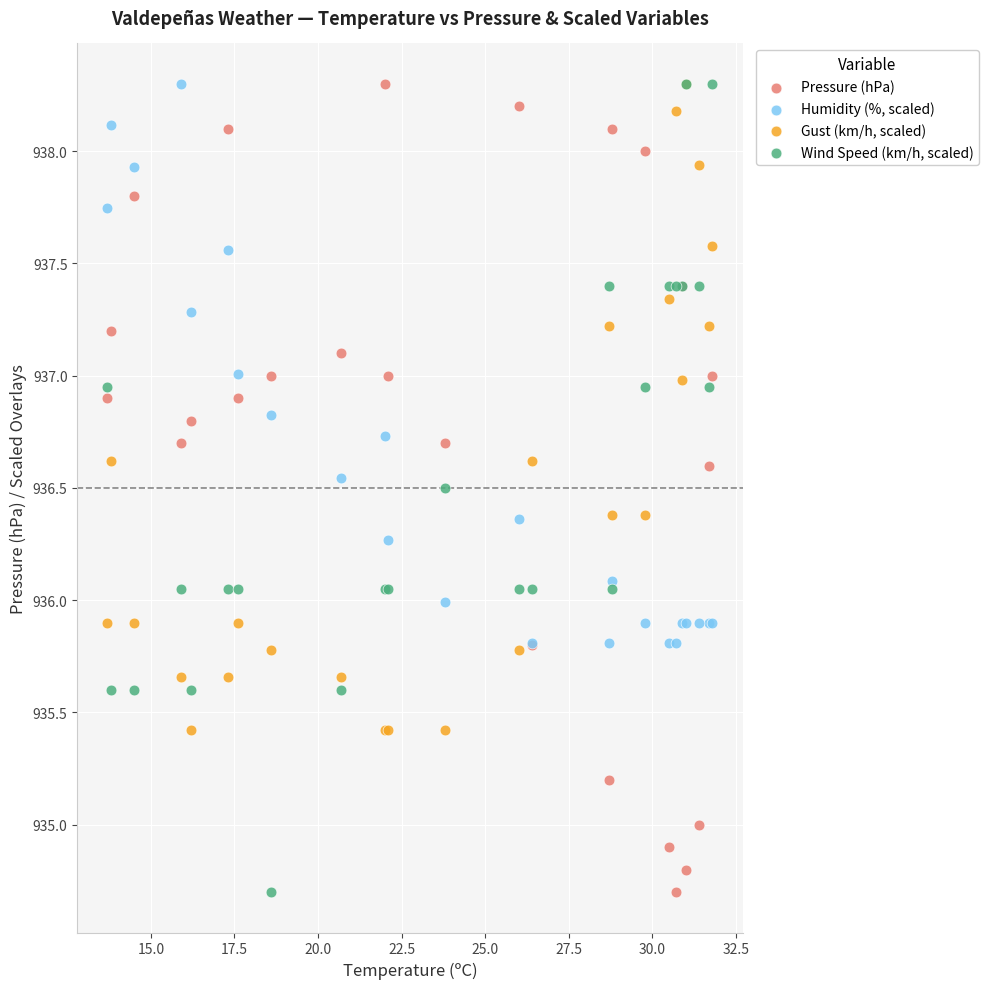

What are all the series names shown in the legend?

Pressure (hPa), Humidity (%, scaled), Gust (km/h, scaled), Wind Speed (km/h, scaled)